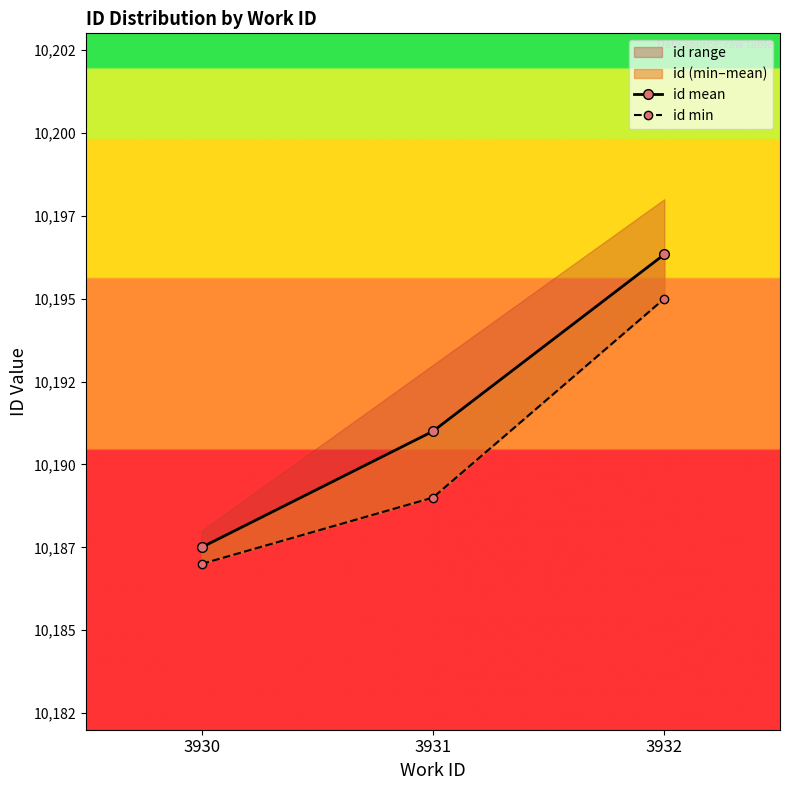

Which series has the largest total across all categories?

id mean